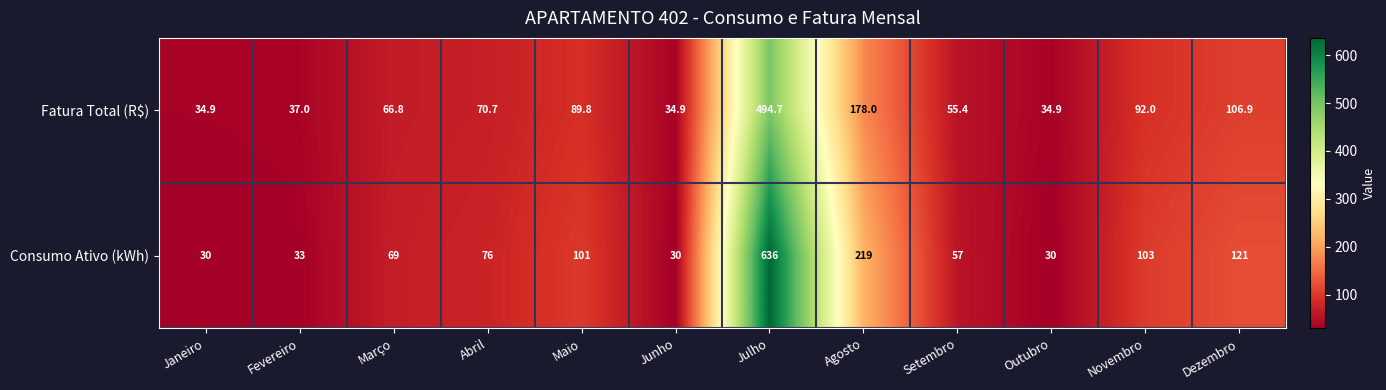

How many data points does each series have?

12